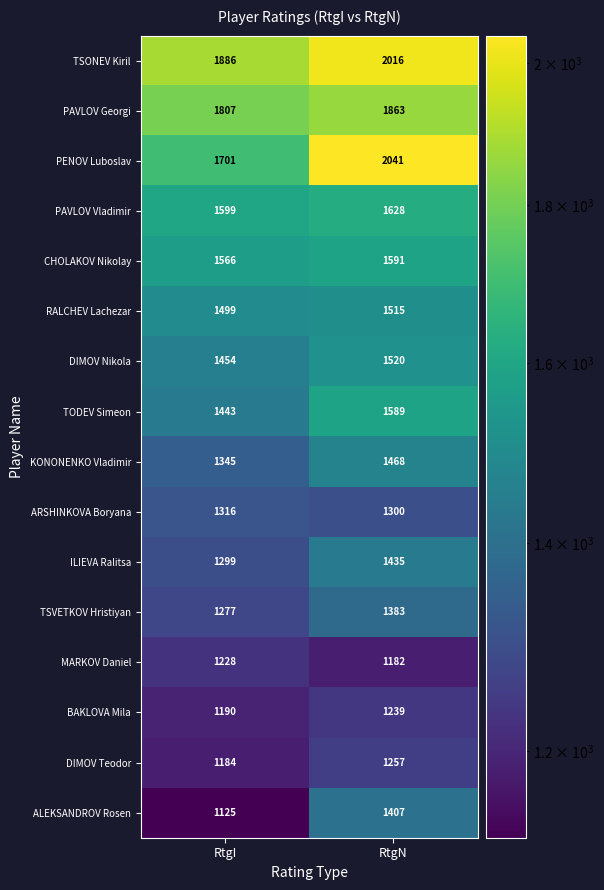

At which category does the chart reach its peak across all series?

RtgN